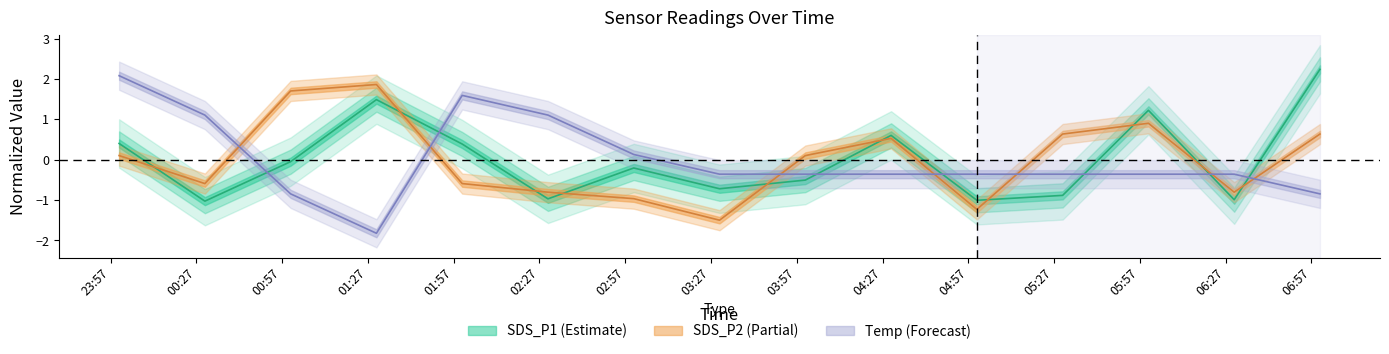

List the labels in order of SDS_P1 value, smallest first.

2022/09/01 00:30, 2022/09/01 05:00, 2022/09/01 06:30, 2022/09/01 02:30, 2022/09/01 05:30, 2022/09/01 03:30, 2022/09/01 04:00, 2022/09/01 03:00, 2022/09/01 01:00, 2022/09/01 02:00, 2022/09/01 00:00, 2022/09/01 04:30, 2022/09/01 06:00, 2022/09/01 01:30, 2022/09/01 07:00